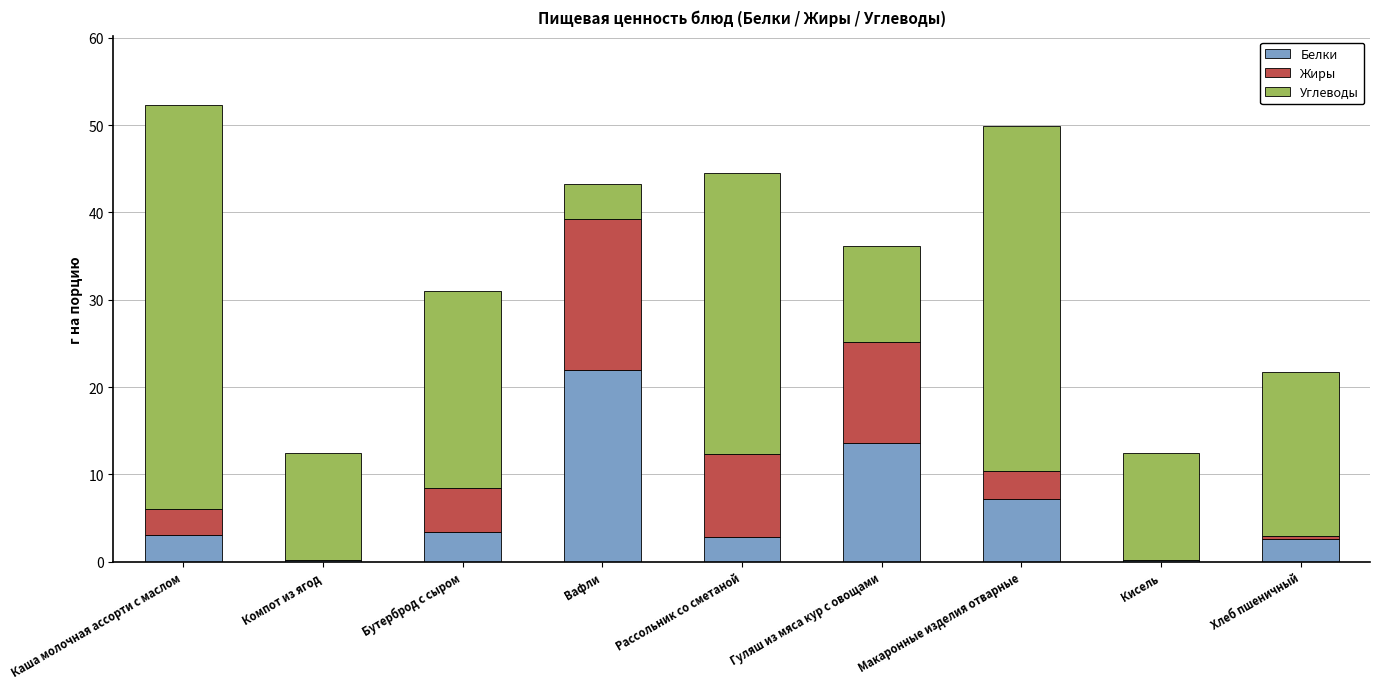

What value does the Белки series have at Каша молочная ассорти с маслом?

3.0